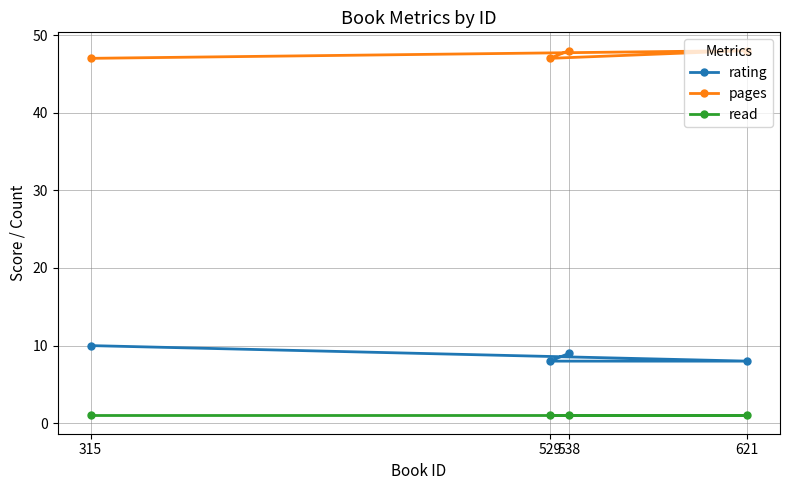

Reading right to left, list all the values displayed in this chart.

rating: 621=8	538=9	529=8	315=10
pages: 621=48	538=48	529=47	315=47
read: 621=1	538=1	529=1	315=1